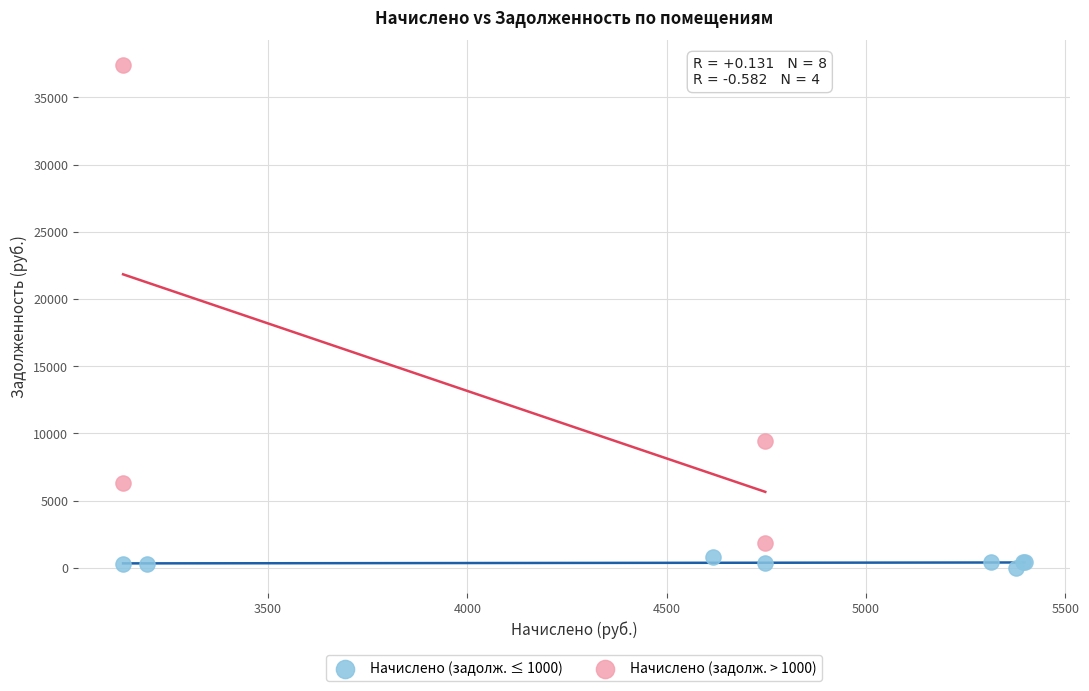

What are all the series names shown in the legend?

Начислено (задолж. ≤ 1000), Начислено (задолж. > 1000)